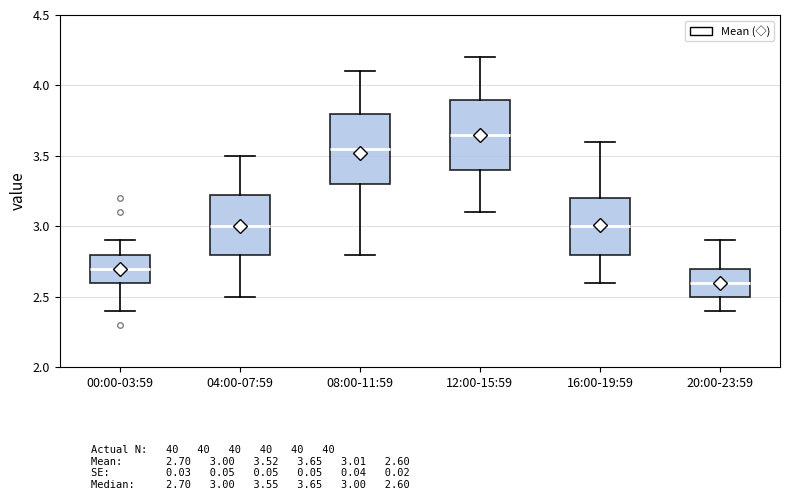

Reading left to right, transcribe this box plot: for each box, give where its median line is, the range the box spans, and where its two whiskers end, as read against the y-axis. The values are not printed on the chart, so give them approximately, as read against the axis.

00:00-03:59: median 2.70, box 2.60 to 2.80, whiskers 2.40 to 2.90
04:00-07:59: median 3.00, box 2.80 to 3.25, whiskers 2.50 to 3.50
08:00-11:59: median 3.55, box 3.30 to 3.80, whiskers 2.80 to 4.10
12:00-15:59: median 3.65, box 3.40 to 3.90, whiskers 3.10 to 4.20
16:00-19:59: median 3.00, box 2.80 to 3.20, whiskers 2.60 to 3.60
20:00-23:59: median 2.60, box 2.50 to 2.70, whiskers 2.40 to 2.90